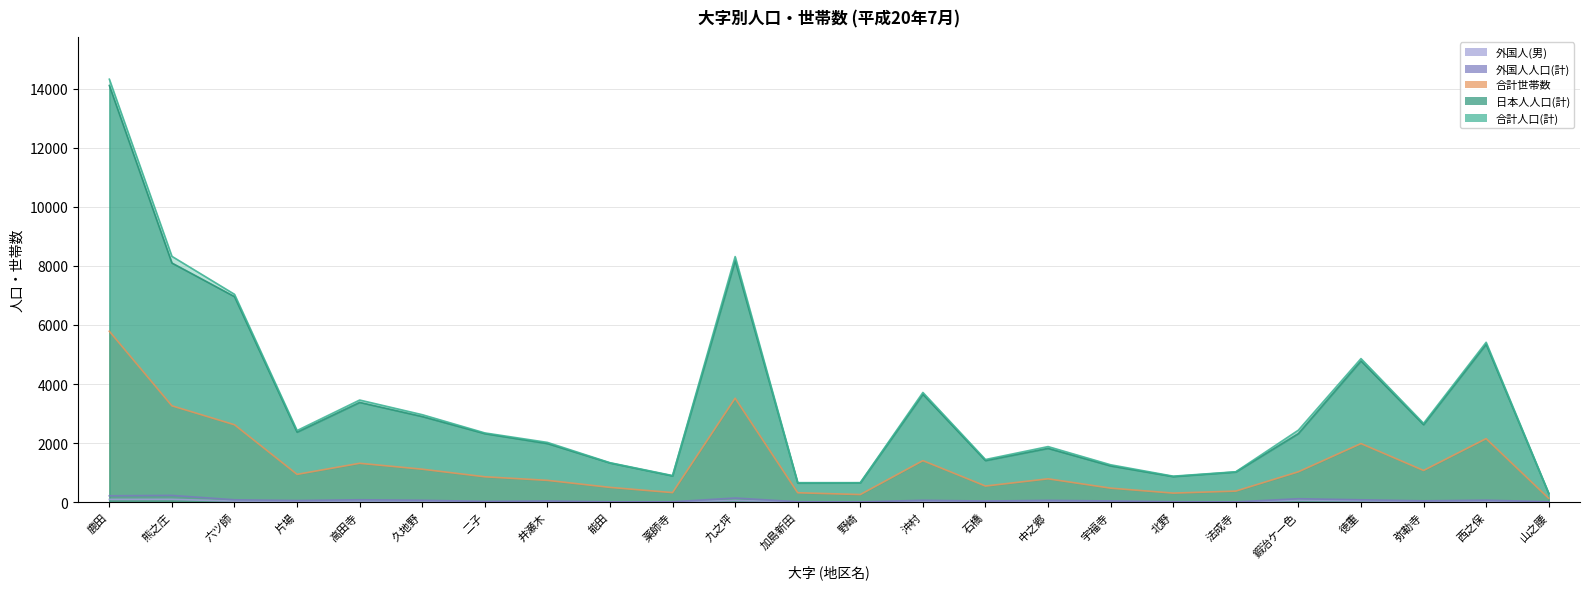

How many lines are shown in the chart?

5